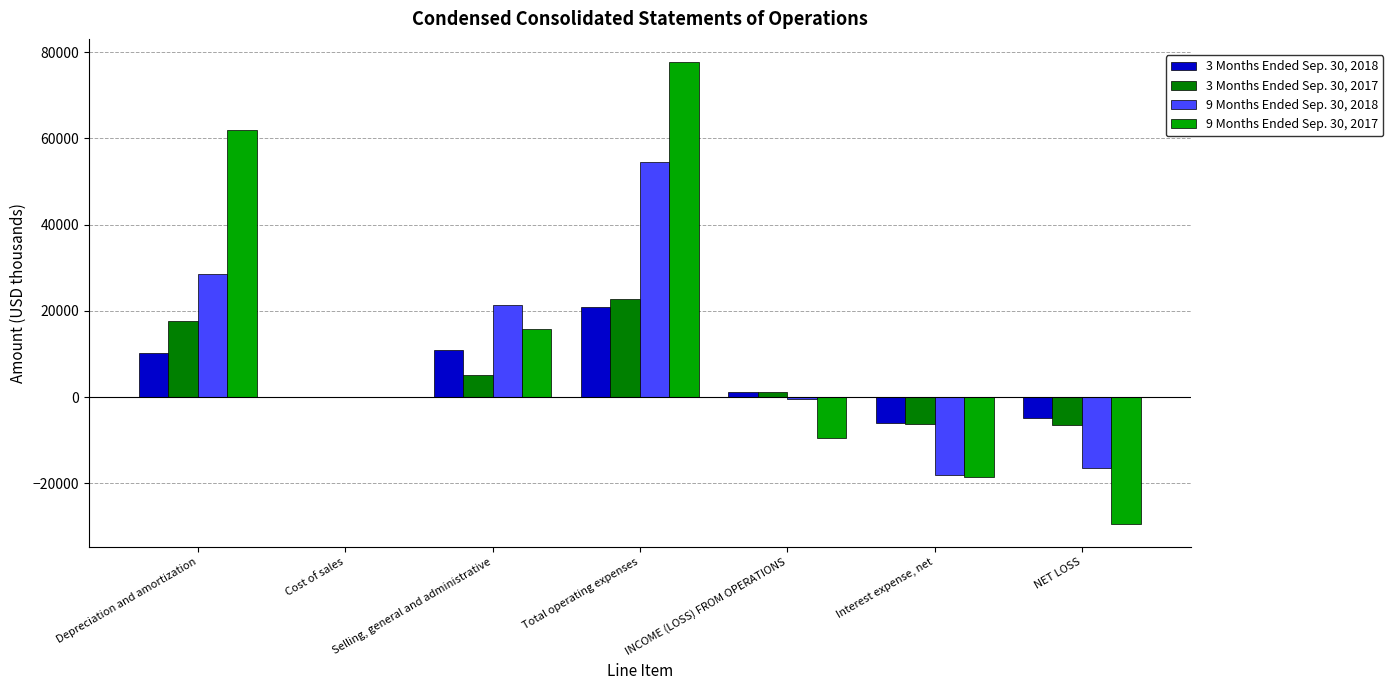

What is the total value across all series at NET LOSS?

-56857